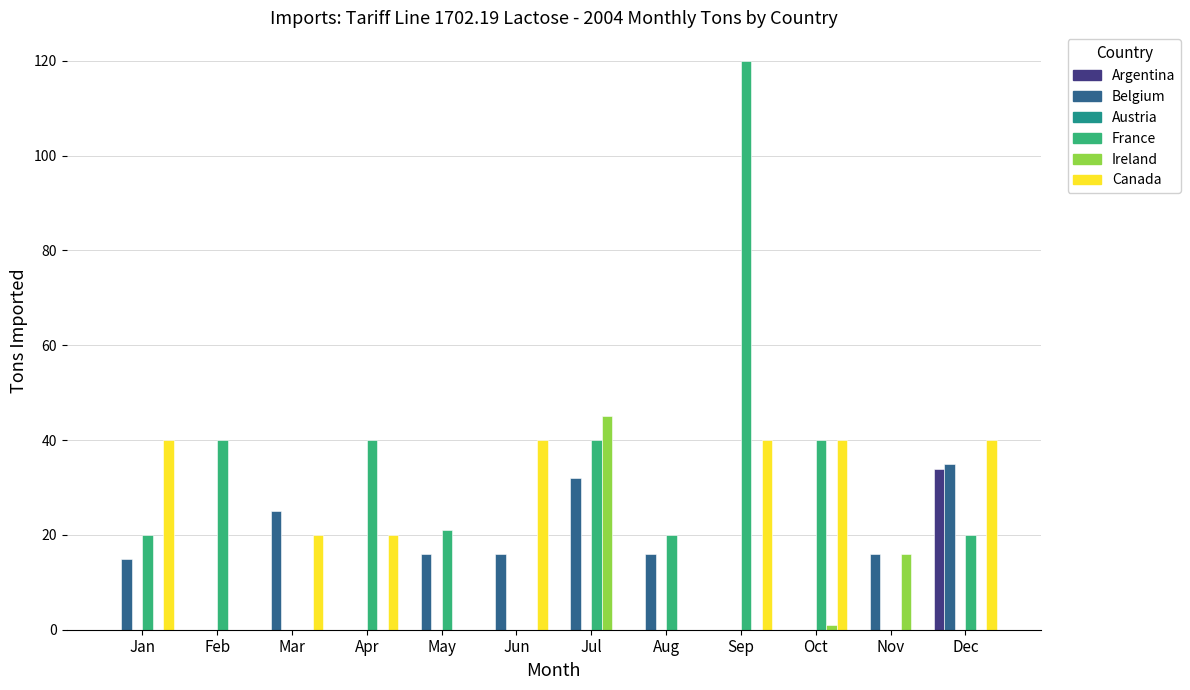

What value does the France series have at Aug?

20